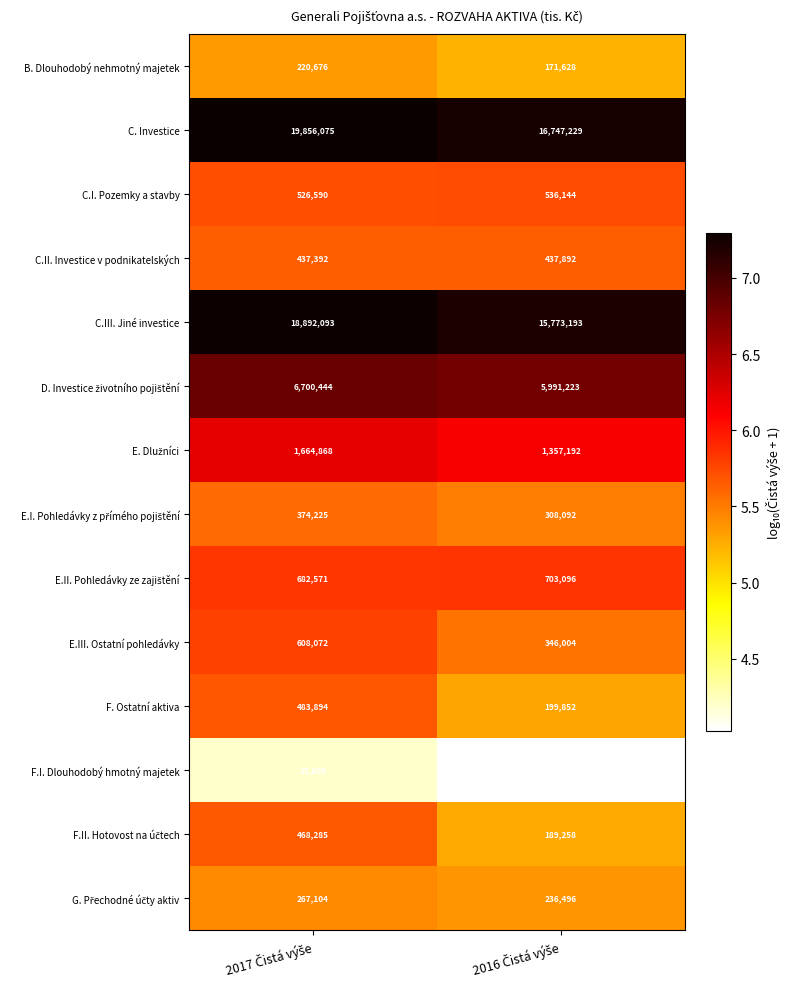

What is the average value of the F. Ostatní aktiva series?

341873